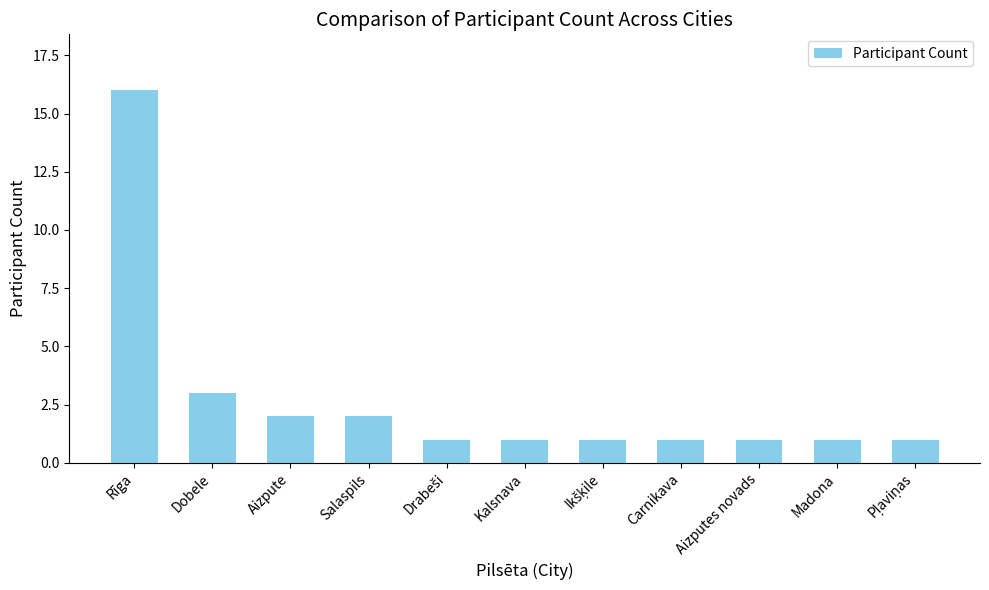

What position from the left is Dobele?

2